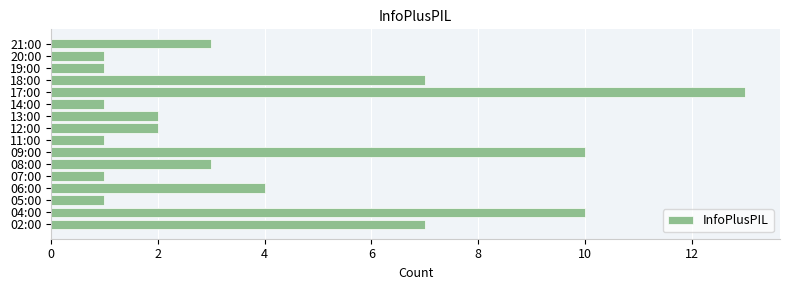

True or false: the data shows 2 at 19:00.

False